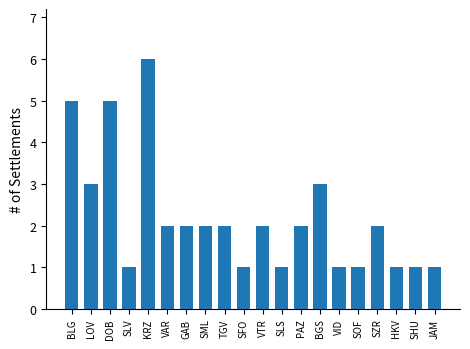

The chart shows a value of 2 at SZR. True or false?

True